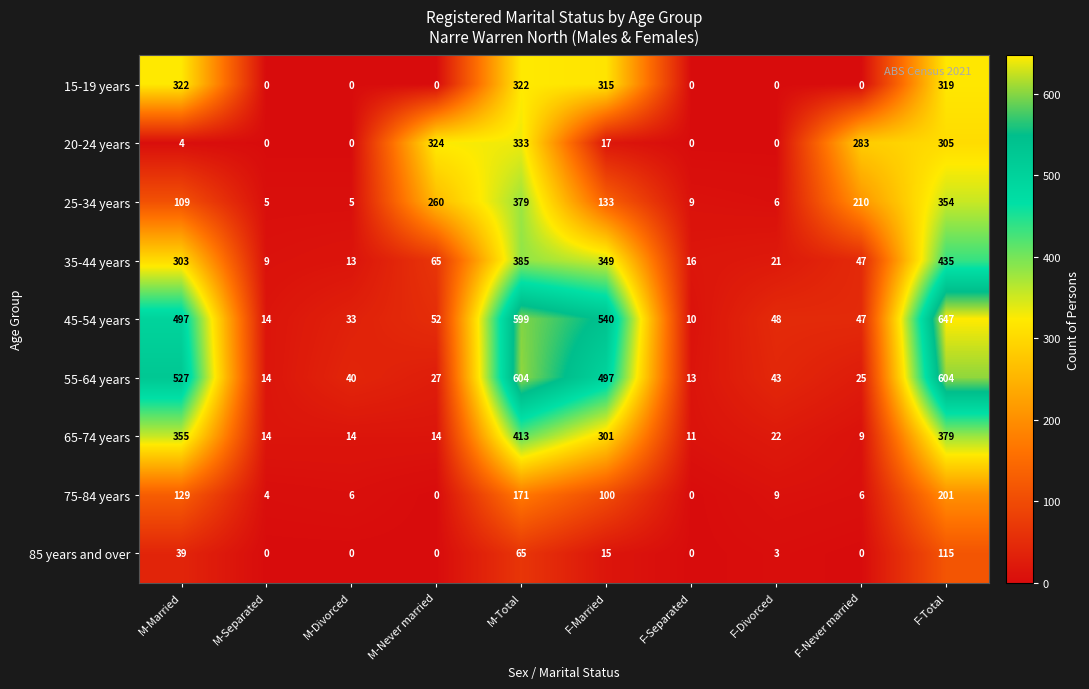

What is the sum of the 65-74 years values at F-Married and M-Divorced?

315